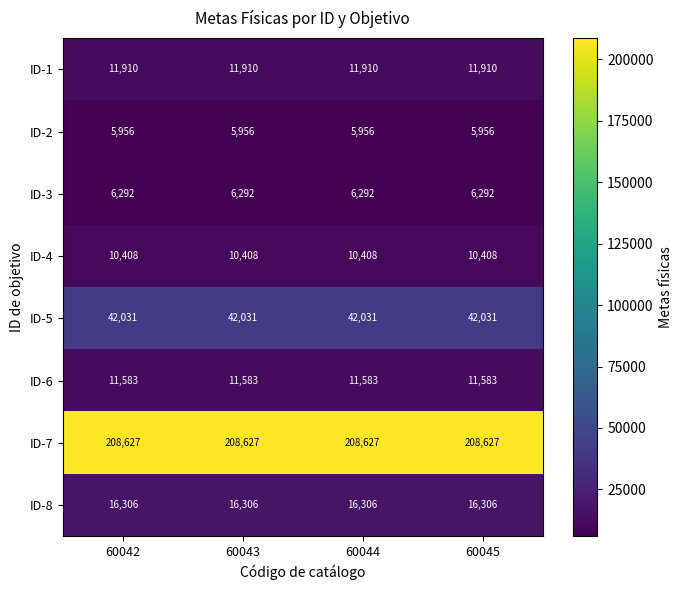

What is the minimum value shown in the chart?

5956